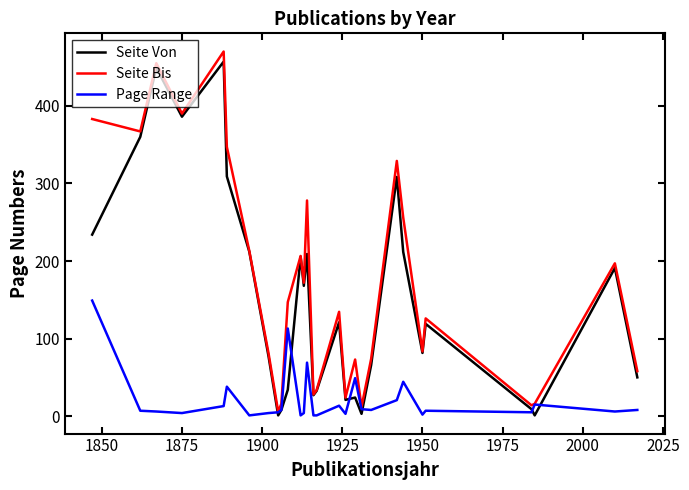

What is the highest value of the Seite Bis series?

470.0